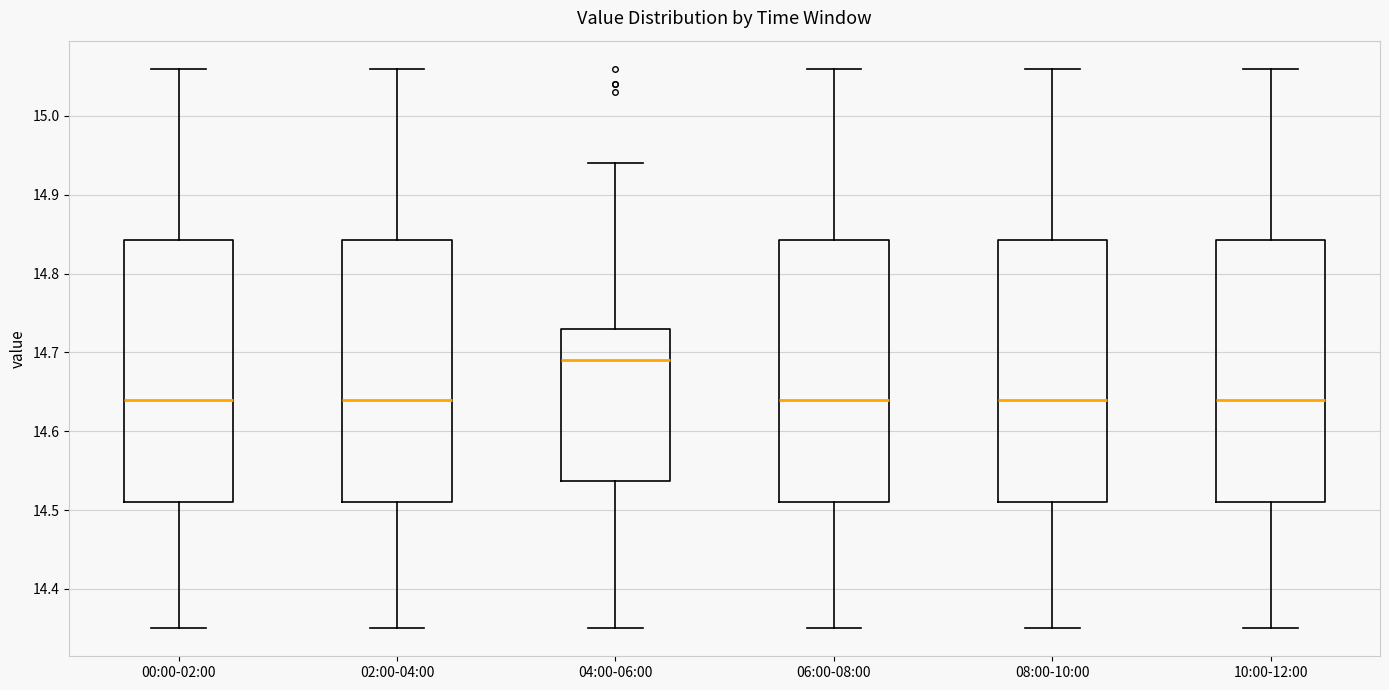

Where is the lower edge of the box for 06:00-08:00 on the y-axis? The values are not printed on the chart, so give them approximately, as read against the axis.

14.51